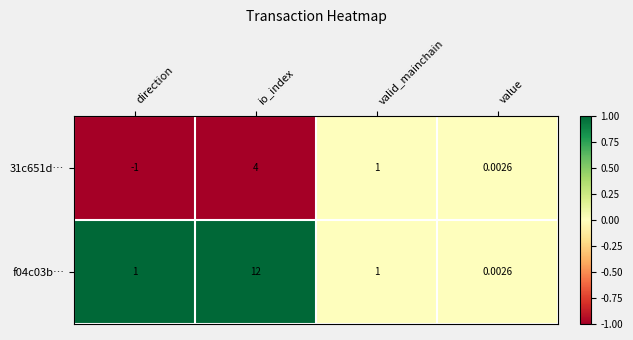

At which category is the sum across all series the highest?

io_index